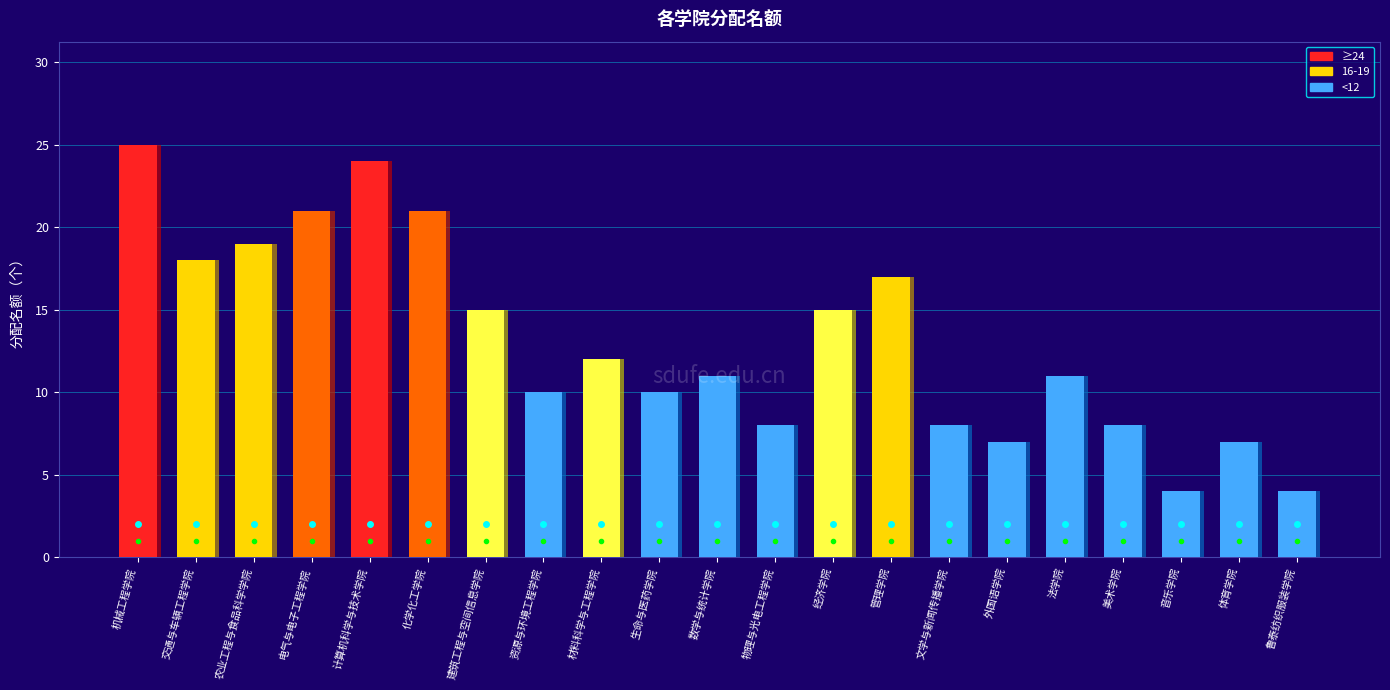

How many categories are shown in the chart?

21